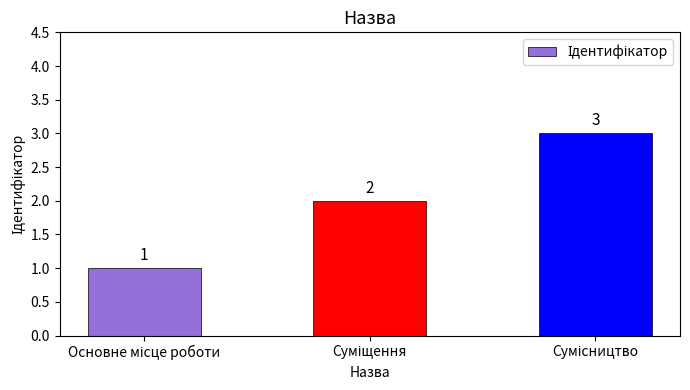

What is the minimum value shown in the chart?

1